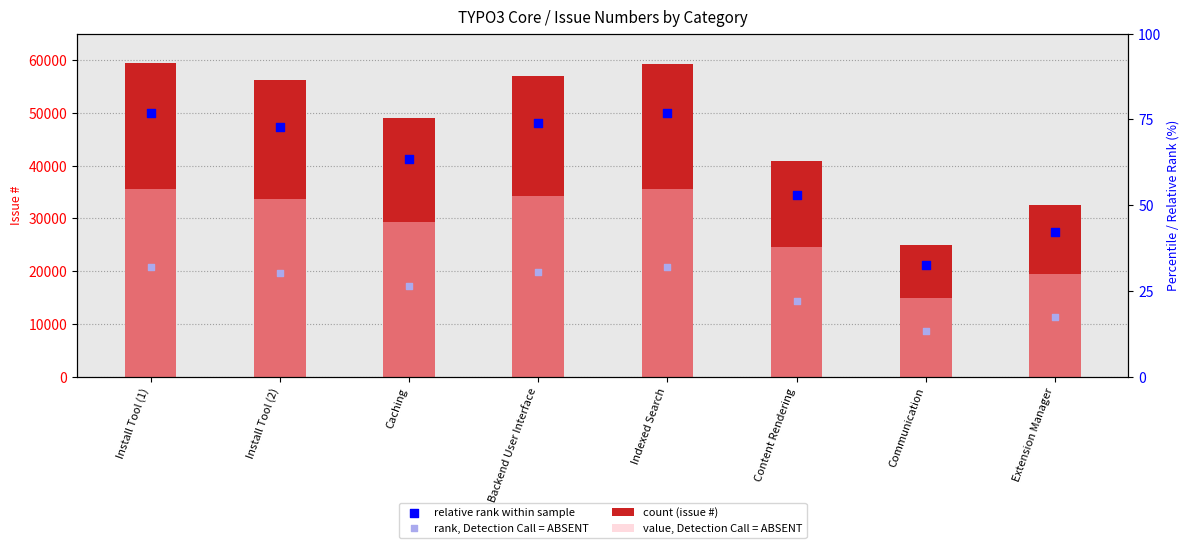

Is the value of value, Detection Call = ABSENT at Content Rendering greater than the value of rank, Detection Call = ABSENT at Backend User Interface?

Yes